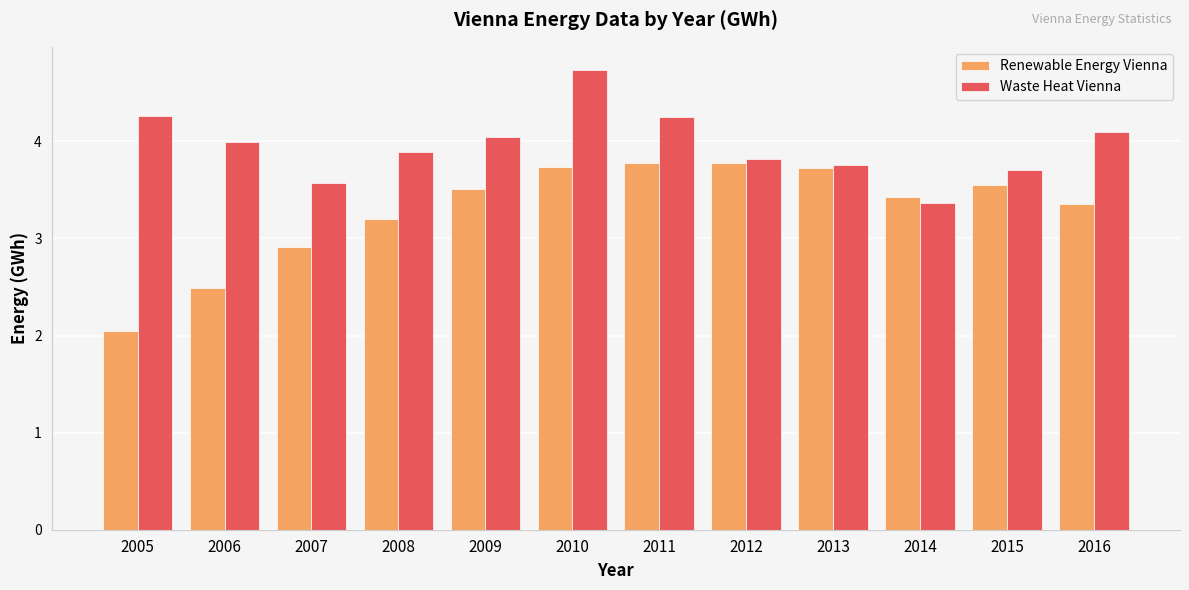

What is the sum of all Renewable Energy Vienna values?

39.5